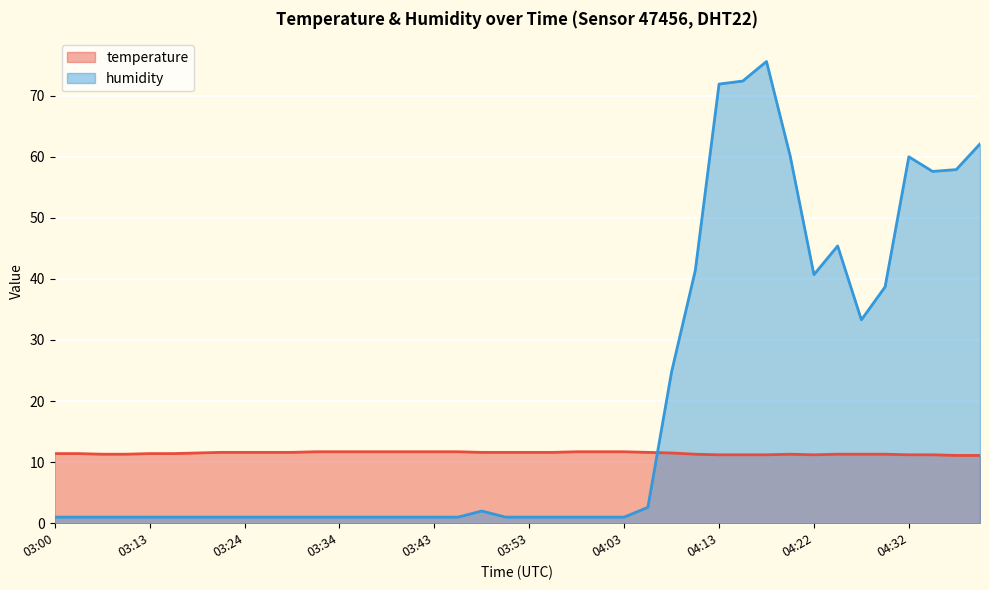

What is the minimum value shown in the chart?

1.0